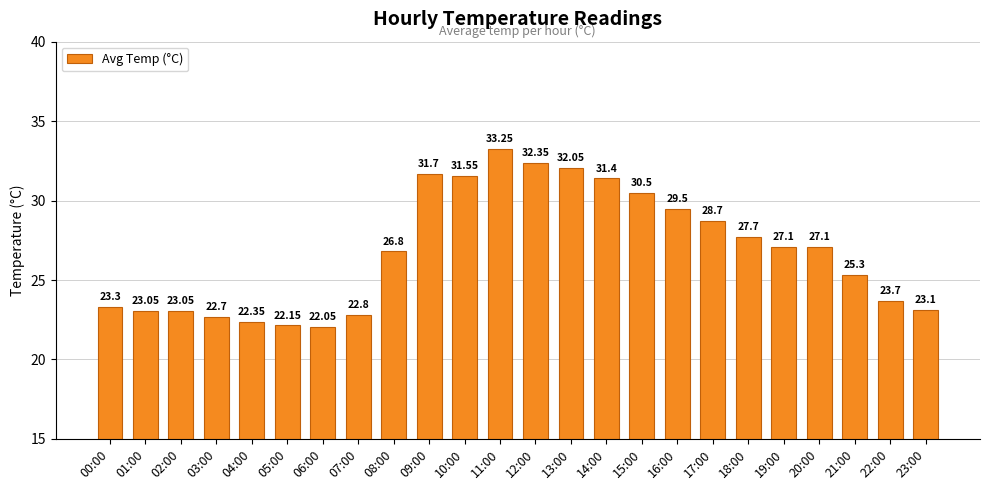

What is the average value?

26.8